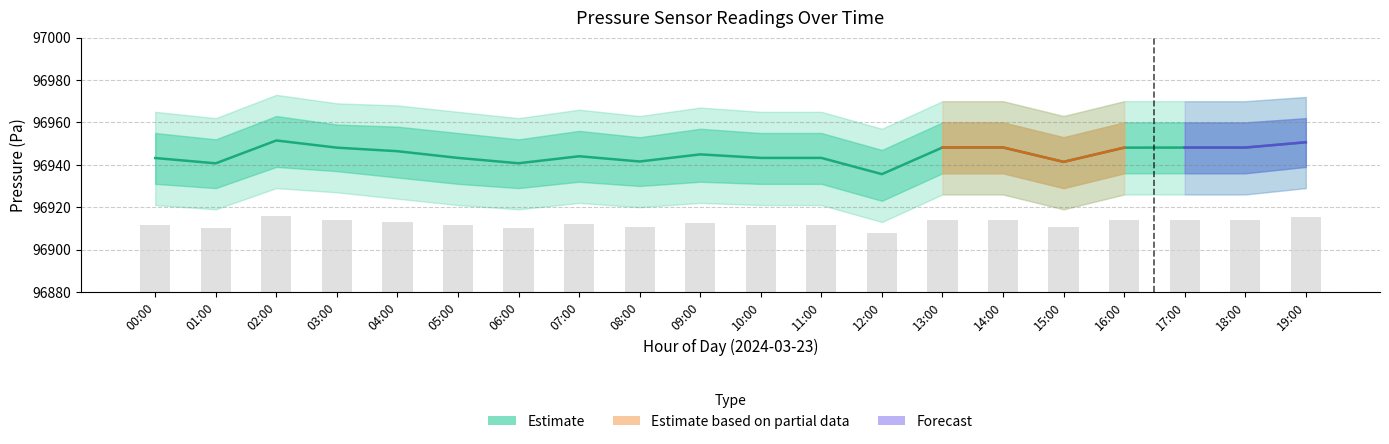

Does the chart contain stacked bars?

No